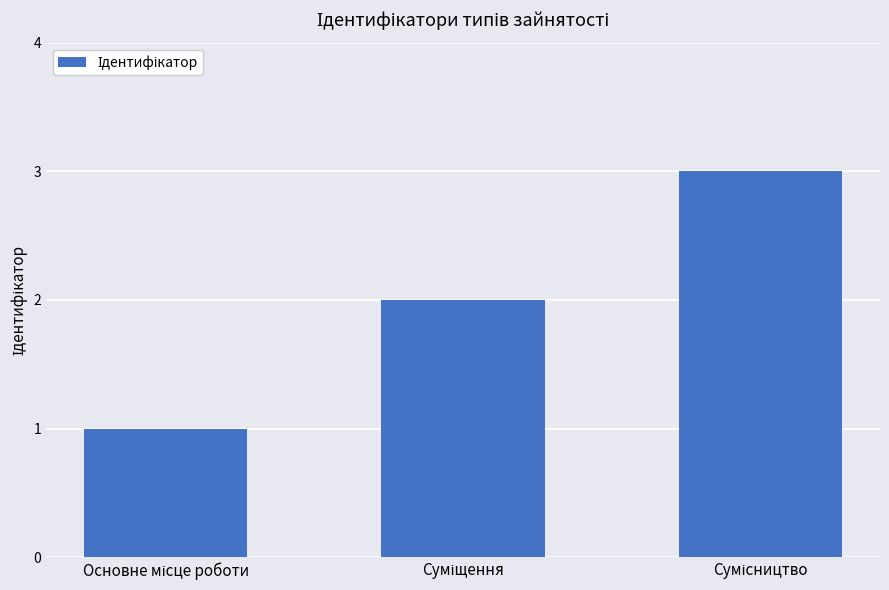

What is the maximum value shown in the chart?

3